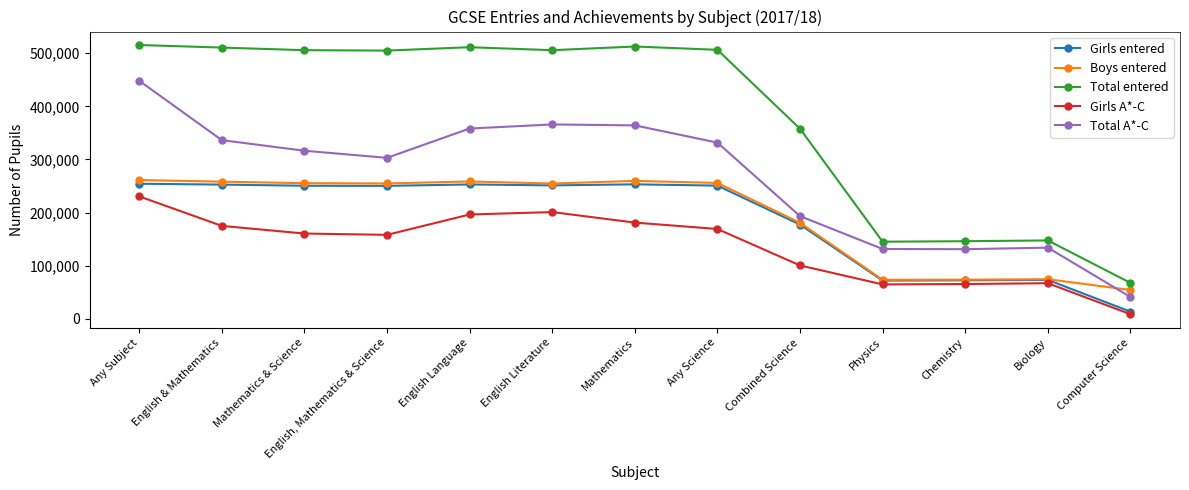

The Total entered series shows 511423 at English Language. True or false?

True